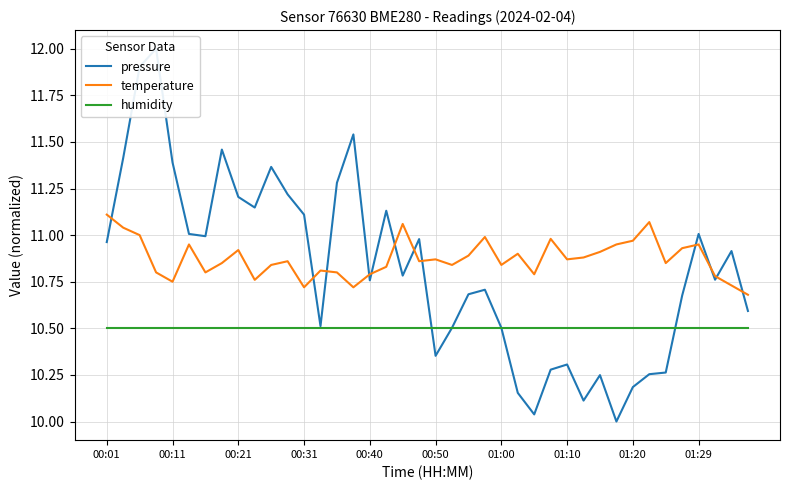

The value of humidity at 00:31 is 10.5. True or false?

True